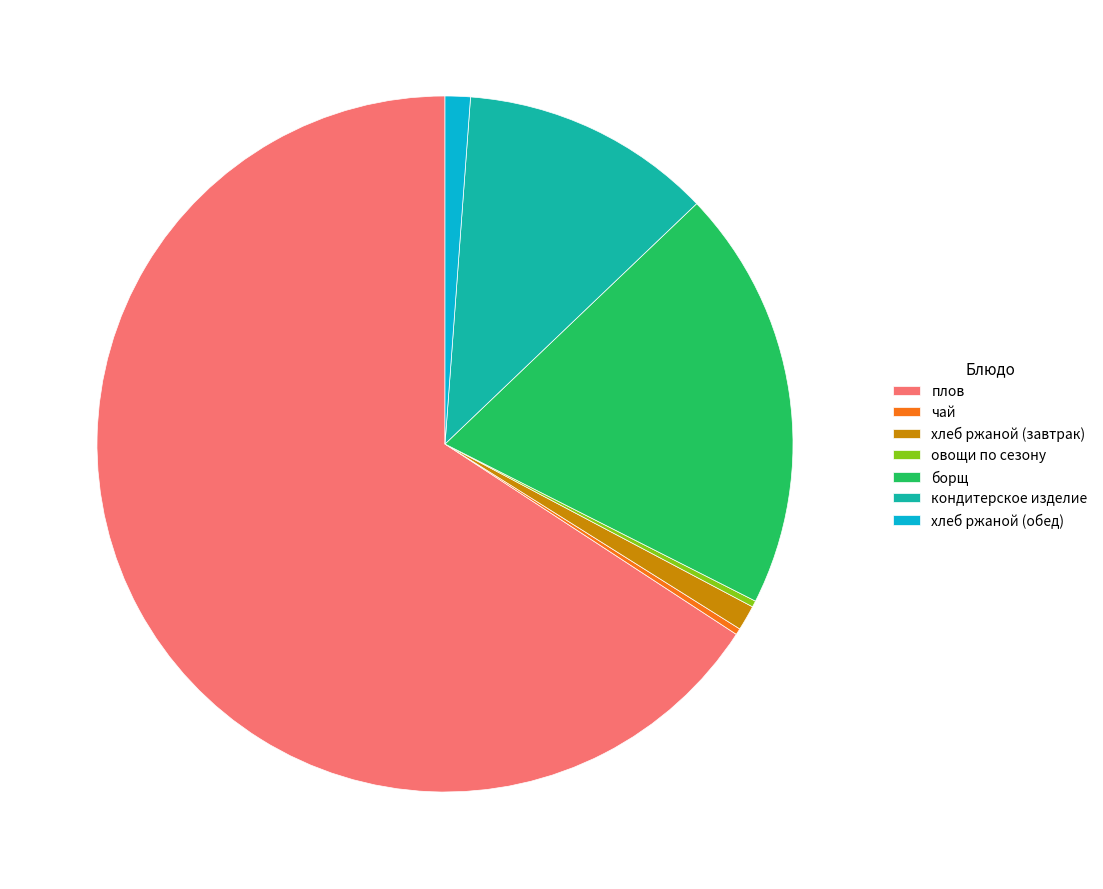

Is it true that кондитерское изделие is 25% of the pie?

False